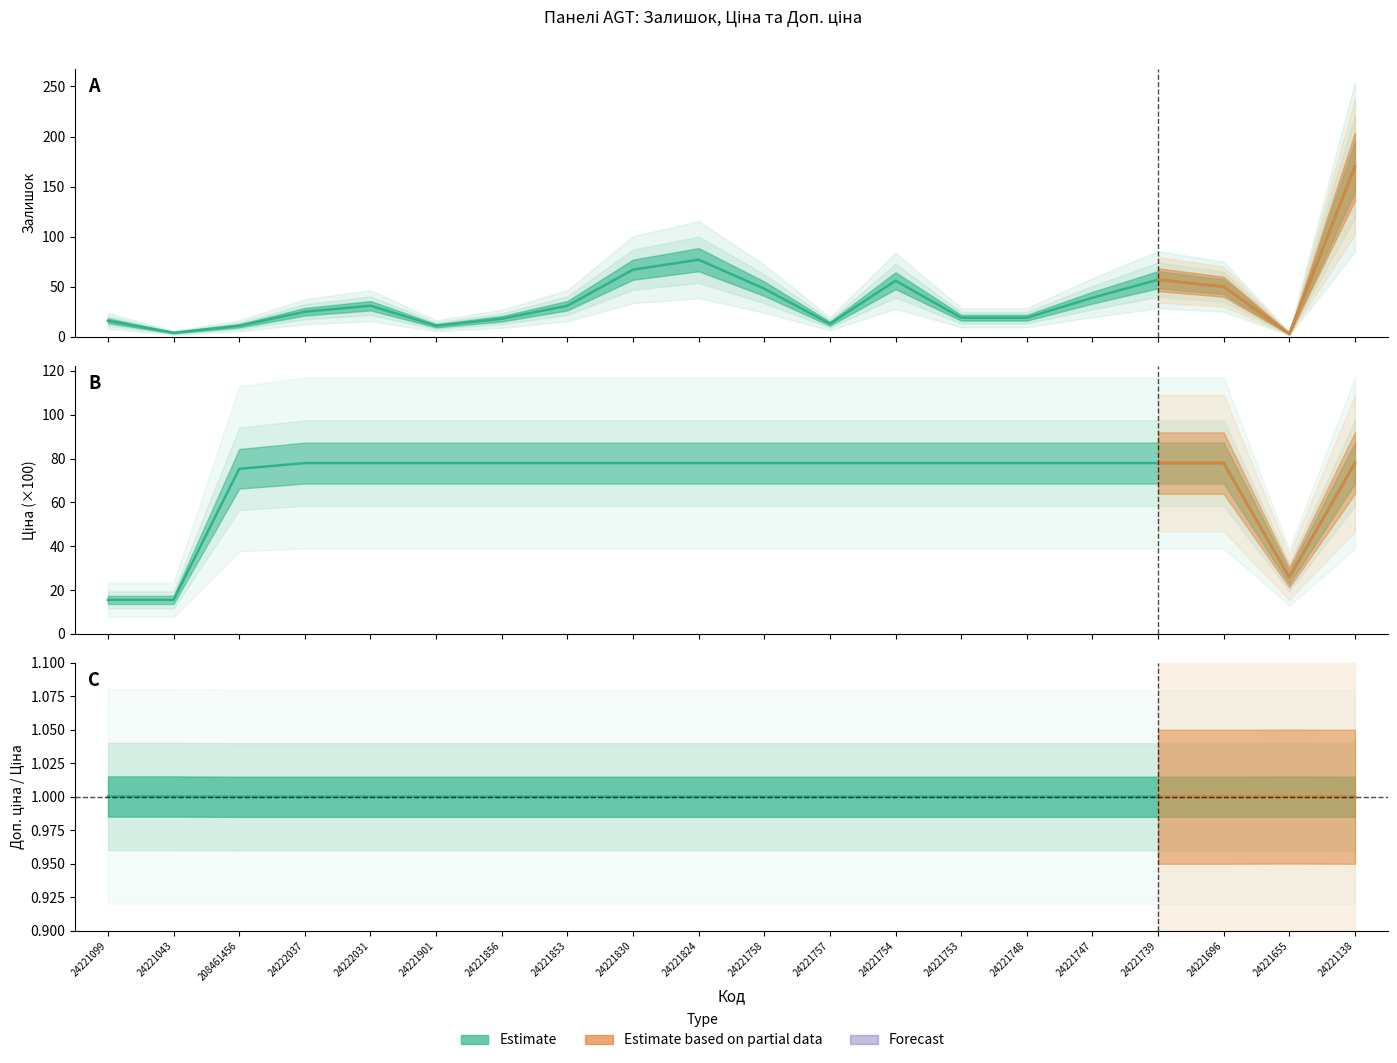

What is the minimum value shown in the chart?

1.0